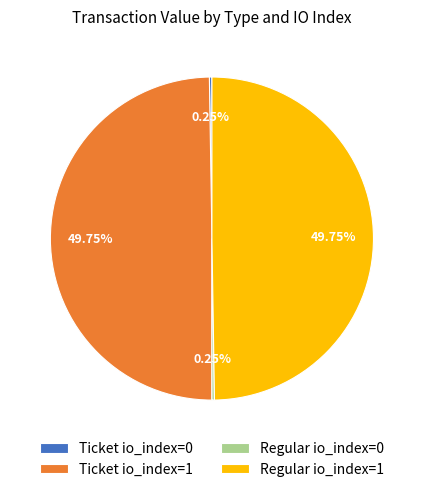

Is there a majority slice in this chart?

No